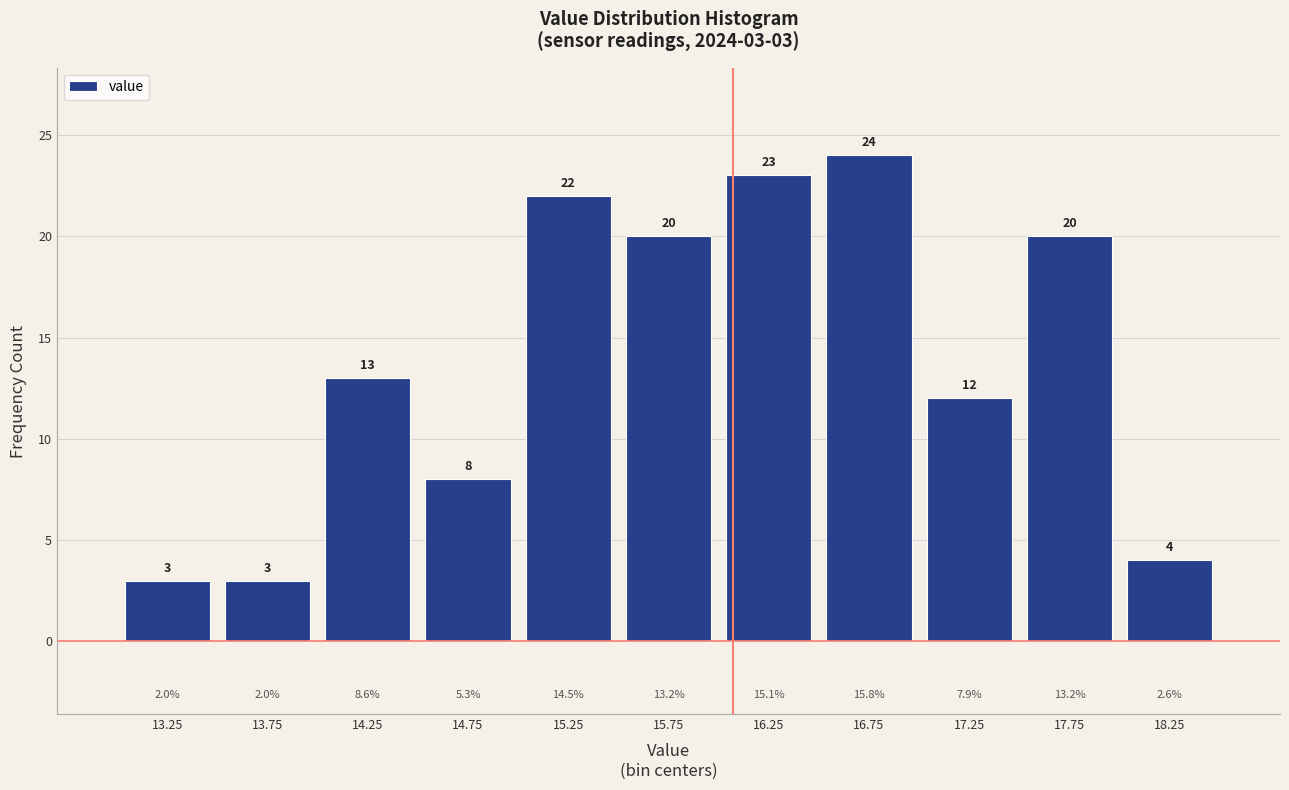

Which range on the x-axis has the tallest bar?

16.5 to 17.0